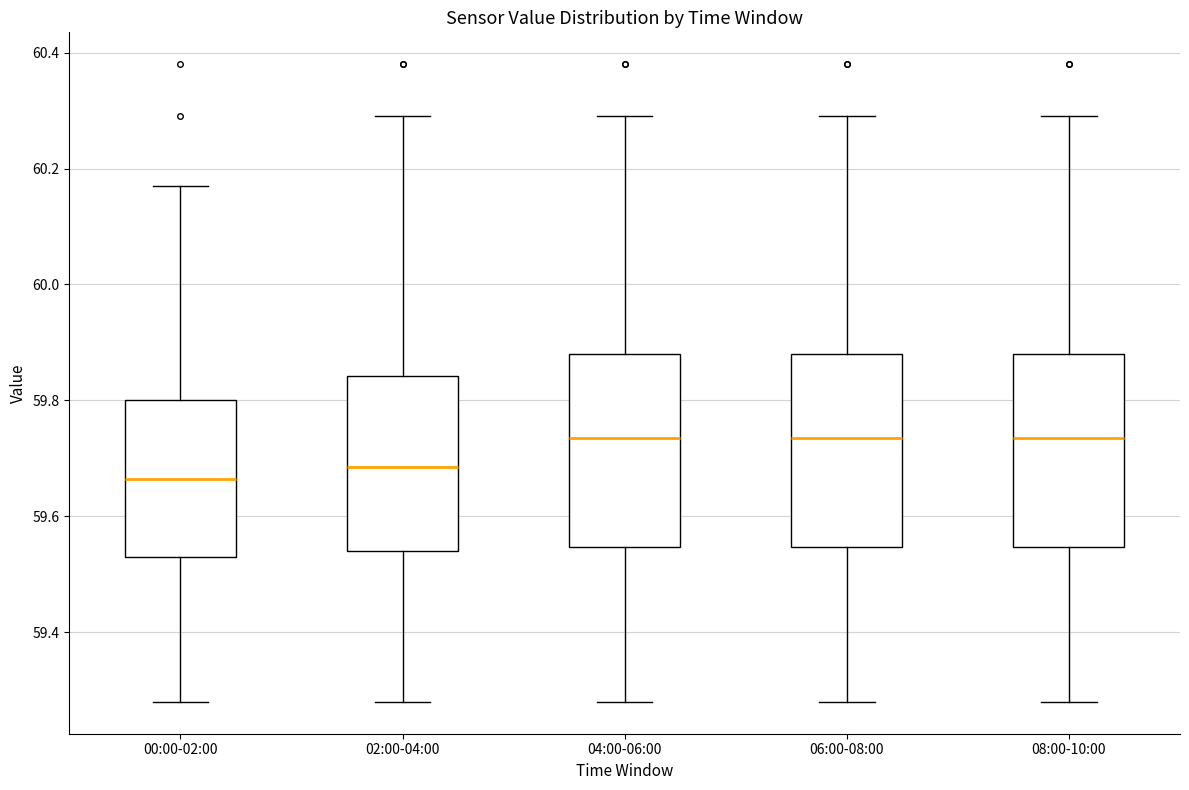

Which box's median line is the lowest?

00:00-02:00